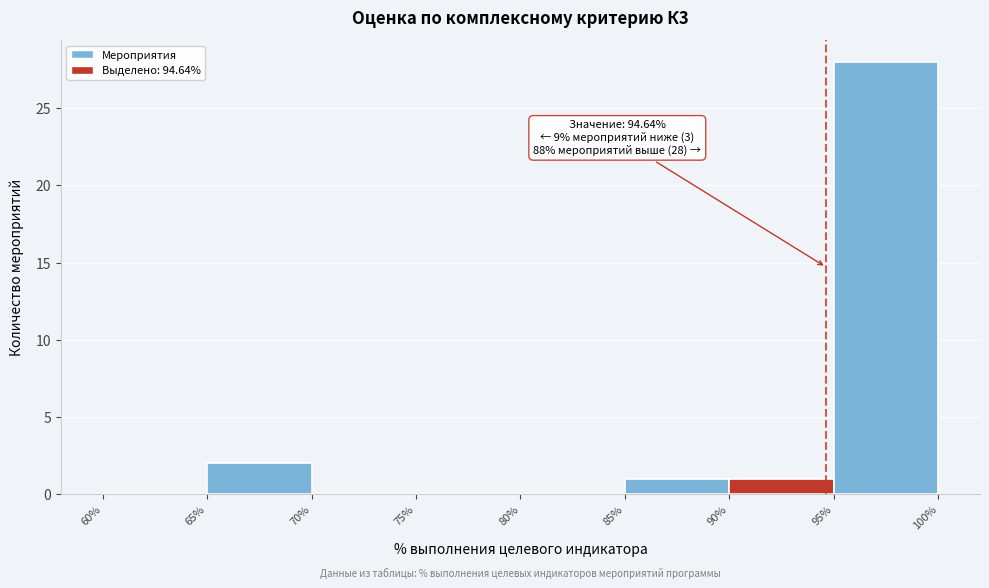

Over which range of the x-axis is the bar tallest?

95% to 100%